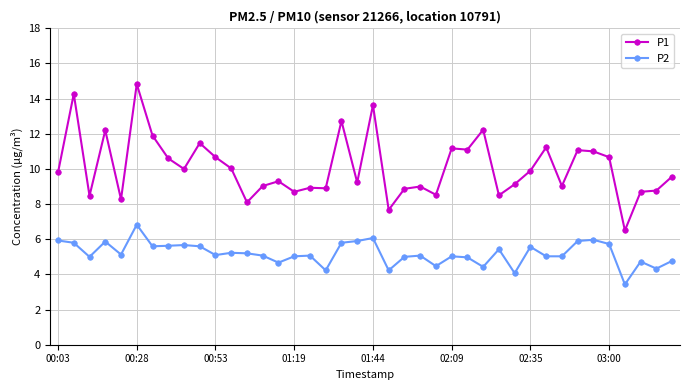

Which series has the largest total across all categories?

P1